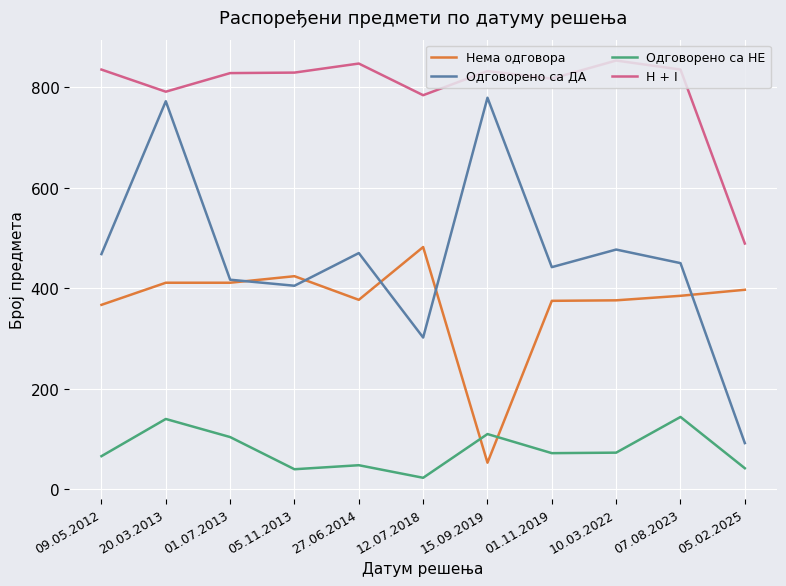

Between 05.11.2013 and 05.02.2025, which series saw the biggest shift?

H + I